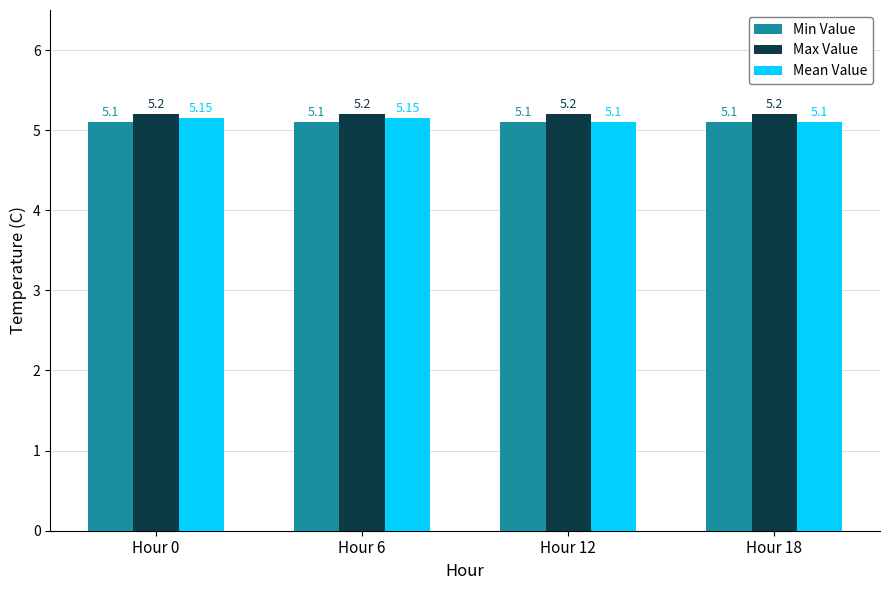

Is the value of Min Value at Hour 0 greater than the value of Max Value at Hour 6?

No